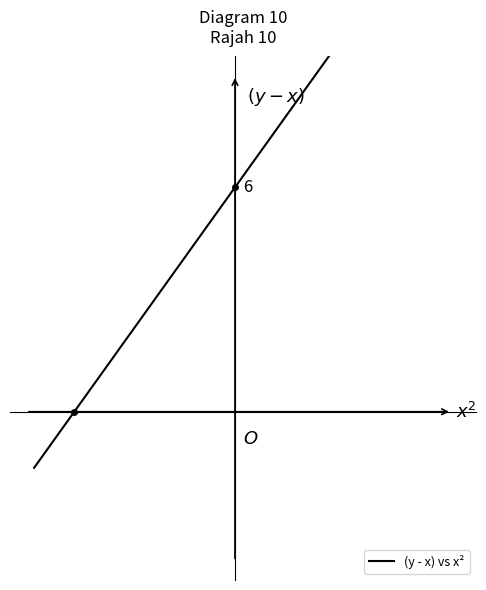

Is this an area chart (filled region under the line)?

No